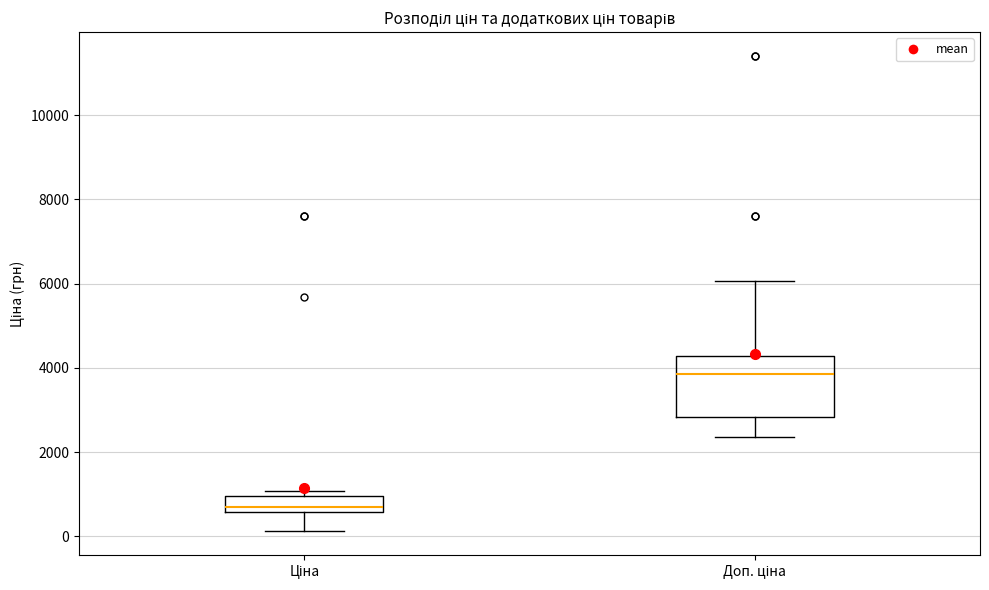

Which box is the tallest, from its lower edge to its upper edge?

Доп. ціна